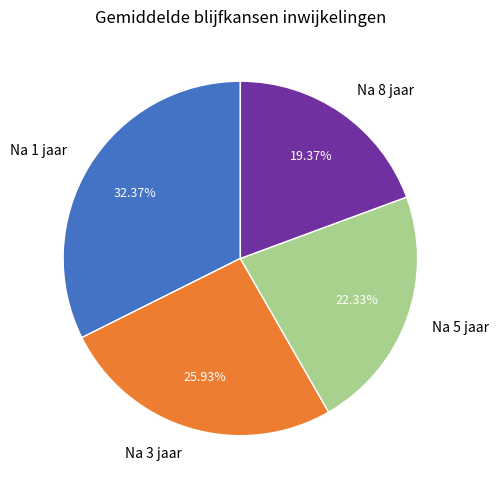

Count the number of slices in the pie.

4